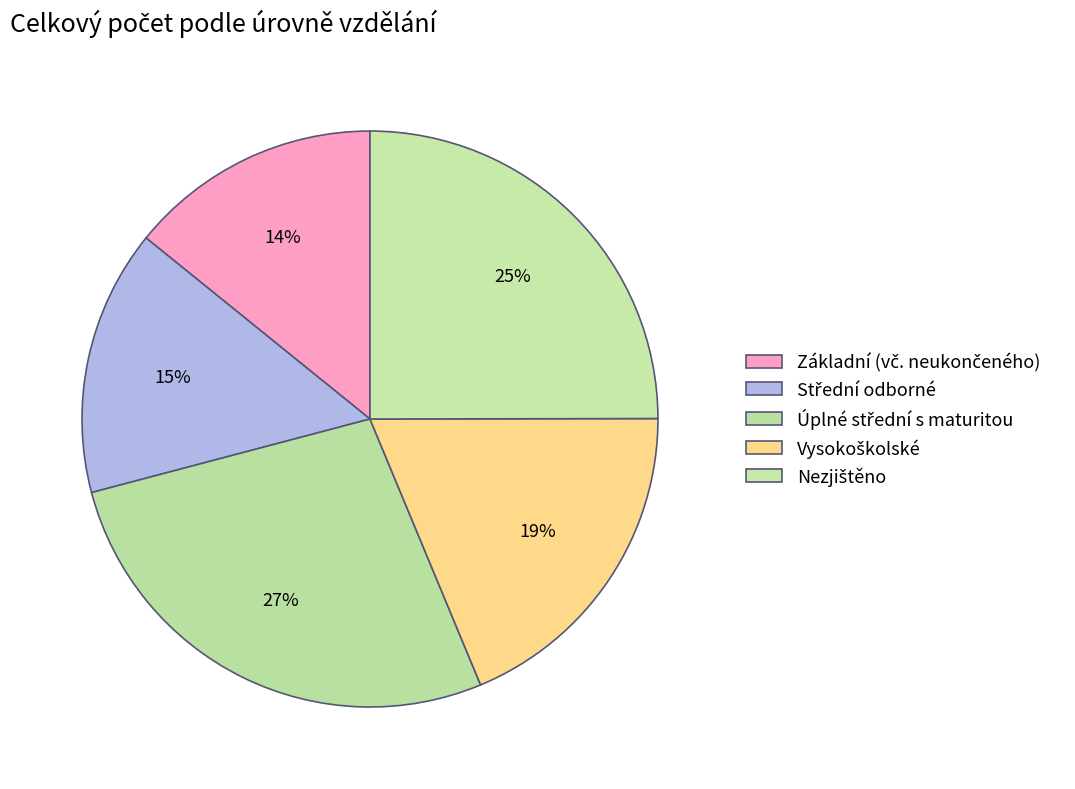

Does Úplné střední s maturitou represent more than half of the total?

No